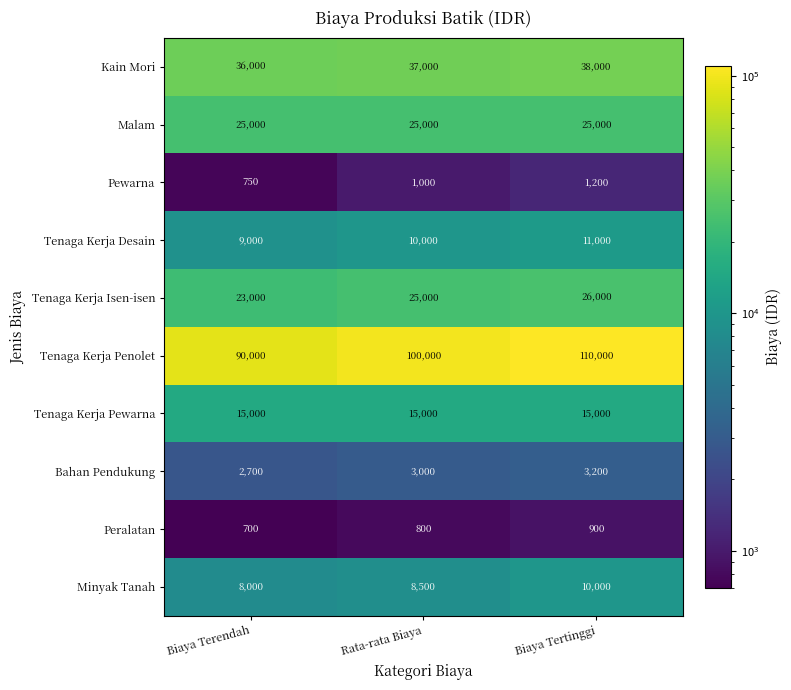

Which series has the largest total across all categories?

Tenaga Kerja Penolet